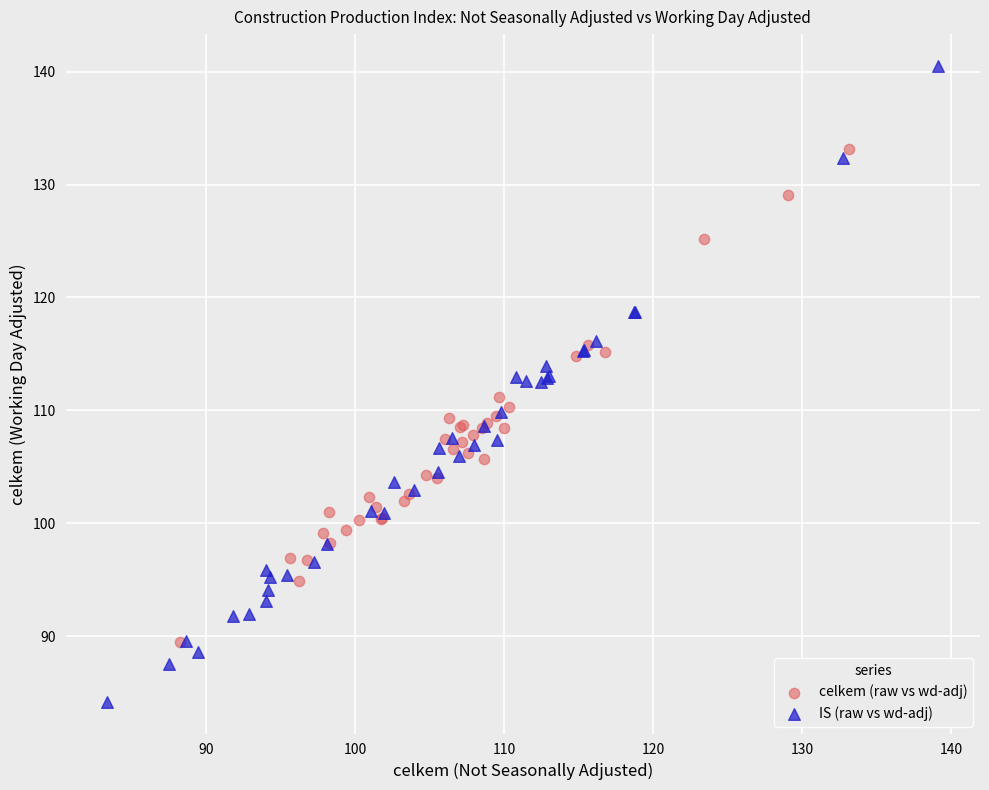

Which series reaches the minimum Y coordinate?

IS (raw vs wd-adj)